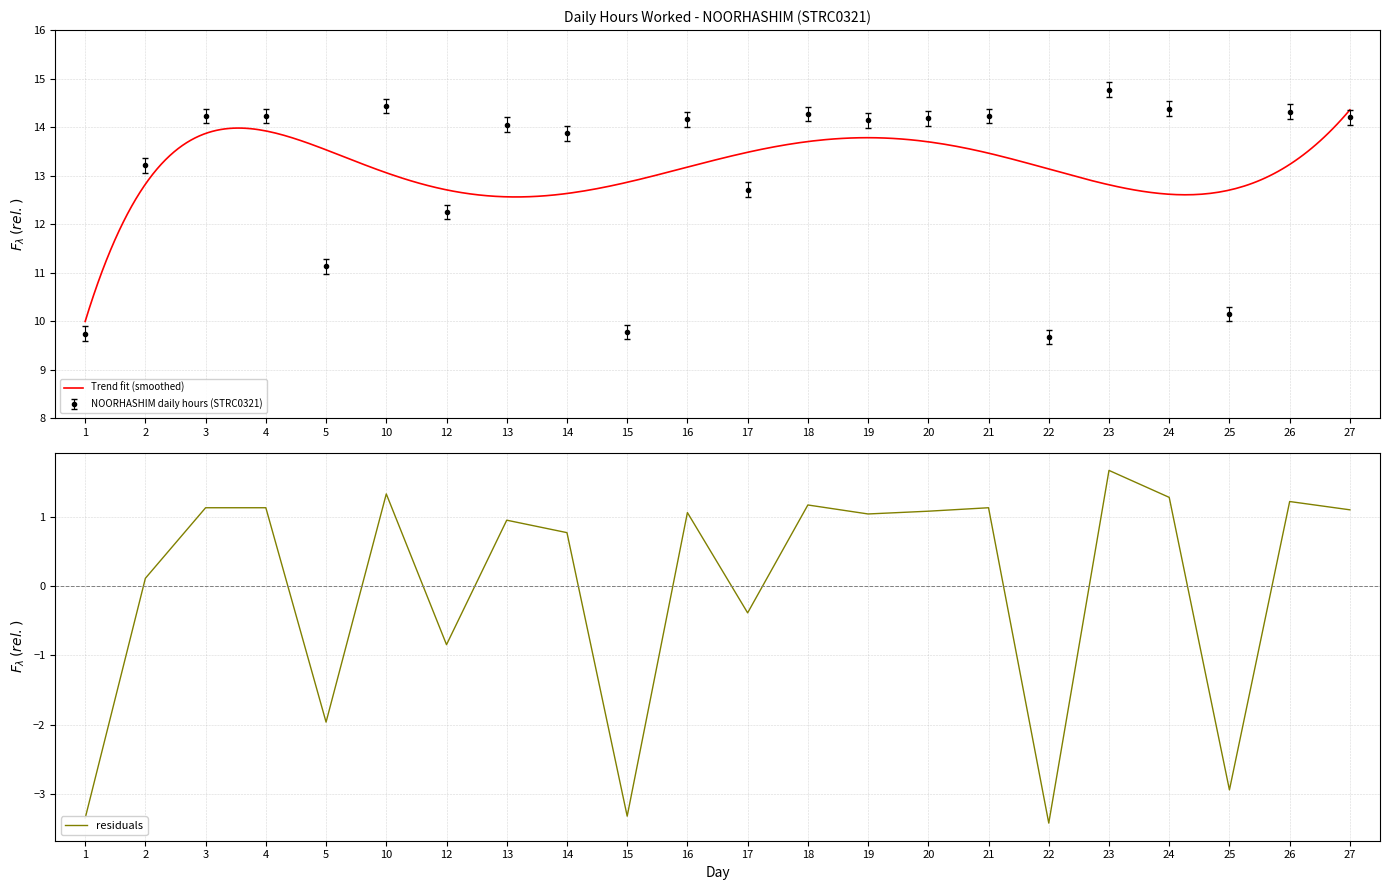

The value at 24 is 24.4. True or false?

False